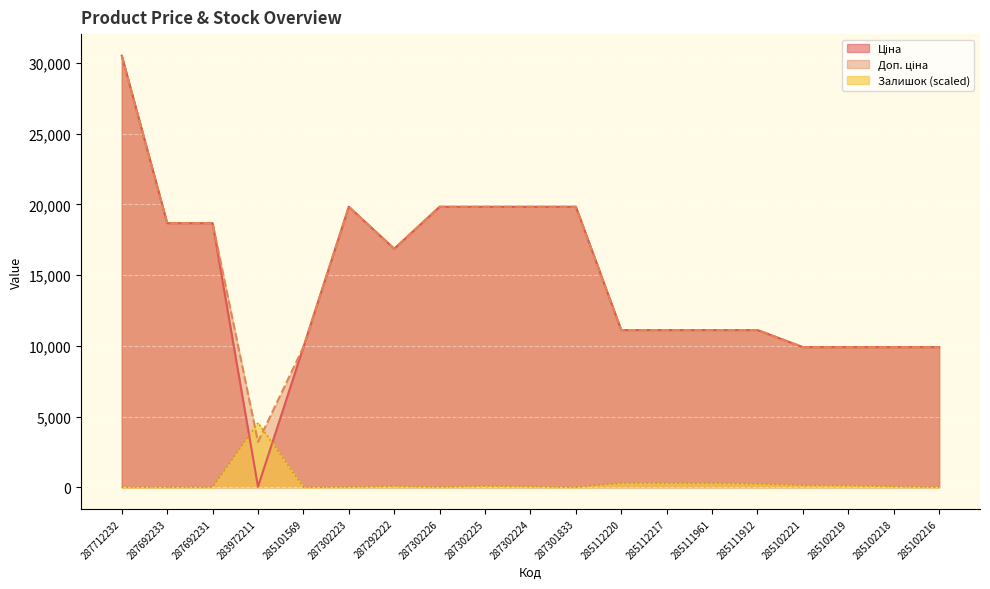

What is the sum of all Доп. ціна values?

281075.6